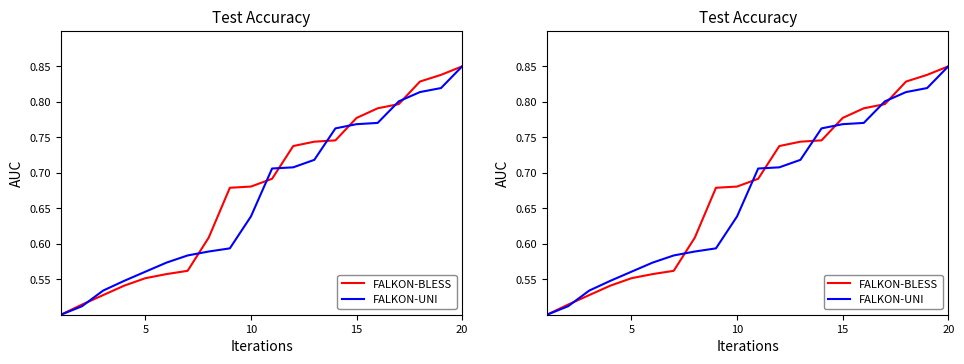

Does the chart have visible grid lines?

No